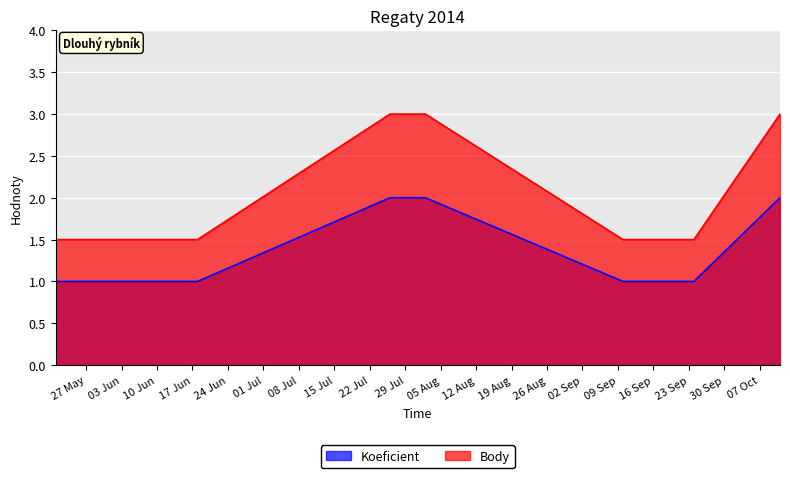

At how many categories does at least one series exceed 1?

8